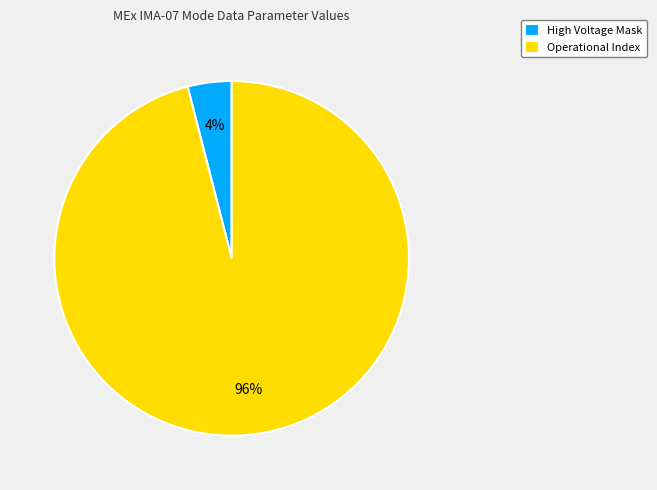

Is there any slice that represents more than half of the pie?

Yes